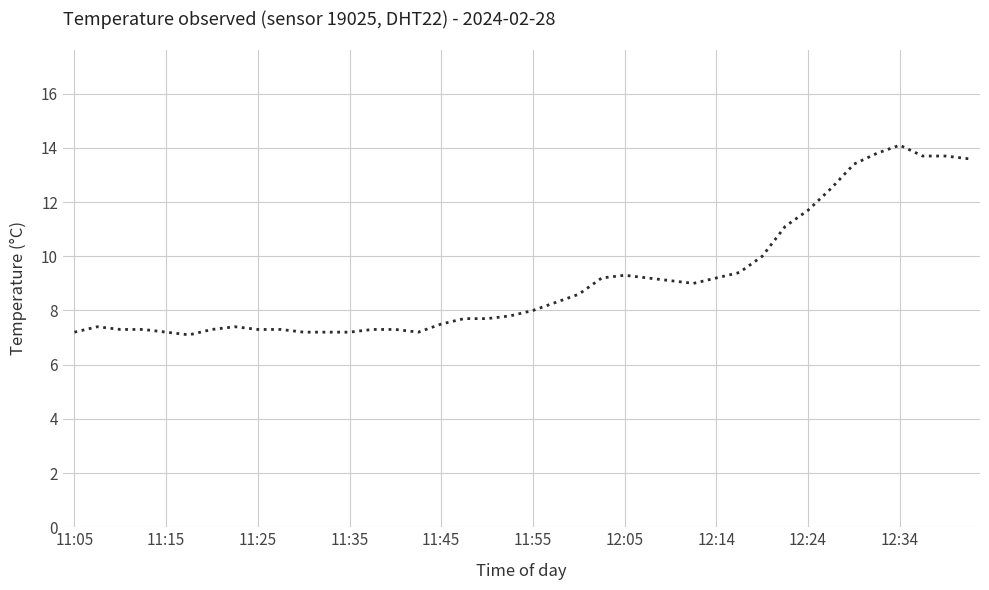

Reading left to right, list all the values displayed in this chart.

7.2	7.4	7.3	7.3	7.2	7.1	7.3	7.4	7.3	7.3	7.2	7.2	7.2	7.3	7.3	7.2	7.5	7.7	7.7	7.8	8.0	8.3	8.6	9.2	9.3	9.2	9.1	9.0	9.2	9.4	10.0	11.1	11.7	12.5	13.4	13.8	14.1	13.7	13.7	13.6